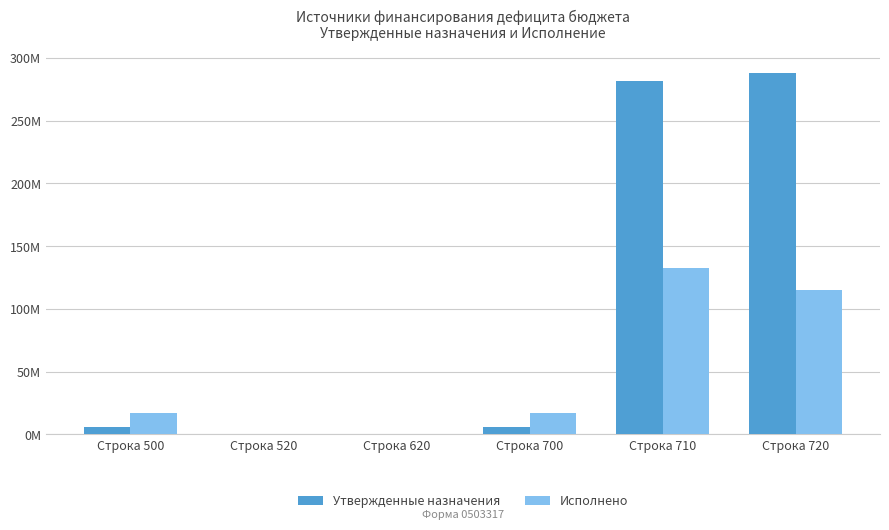

Reading right to left, what are all the values shown in this chart?

Утвержденные назначения: 288153785.4	281876849.8	6276935.6	0.0	0.0	6276935.6
Исполнено: 114982687.0	132316895.5	17334208.6	0.0	0.0	17334208.6